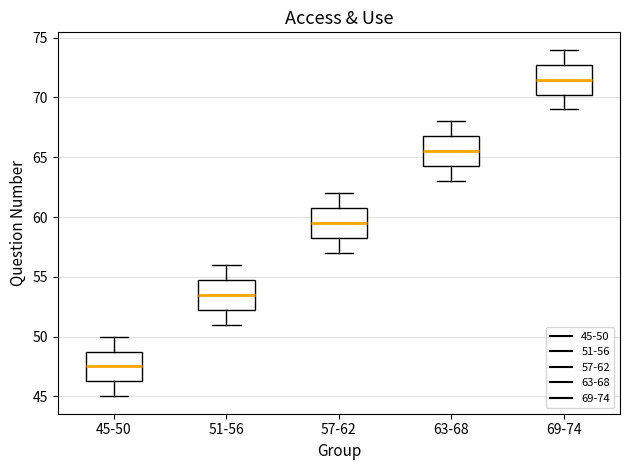

Which box's median line is the highest?

69-74